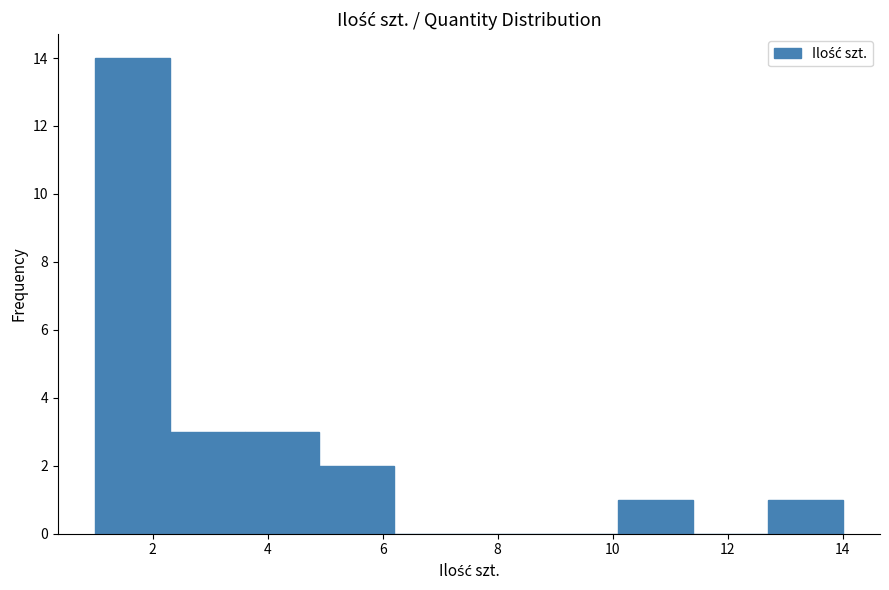

Reading left to right, transcribe this chart: for each bar, give the range it covers on the x-axis and its height. Neither the bar edges nor the heights are printed on the chart, so give them approximately, as read against the axes.

1.0 to 2.3: 14
2.3 to 3.6: 3
3.6 to 4.9: 3
4.9 to 6.2: 2
6.2 to 7.5: 0
7.5 to 8.8: 0
8.8 to 10.1: 0
10.1 to 11.4: 1
11.4 to 12.7: 0
12.7 to 14.0: 1